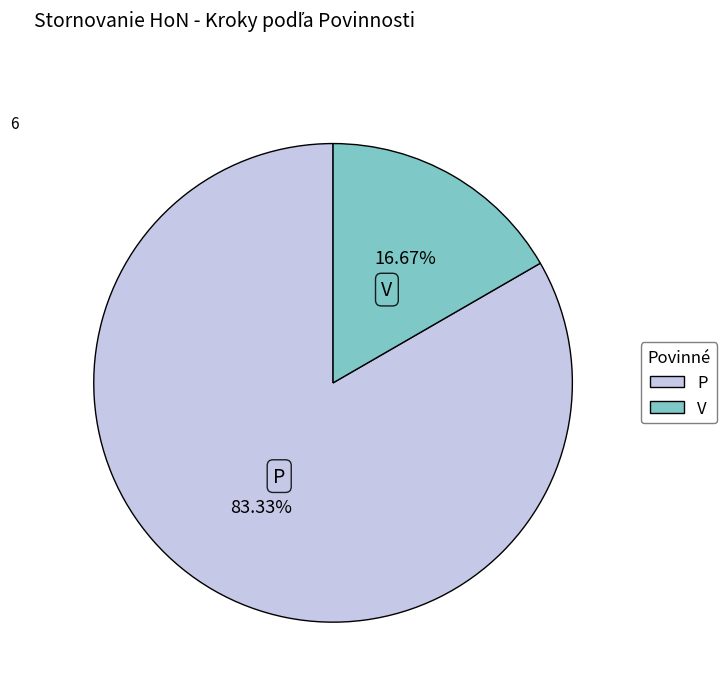

To the nearest percent, what is the difference between the largest and smallest slice percentages?

67%